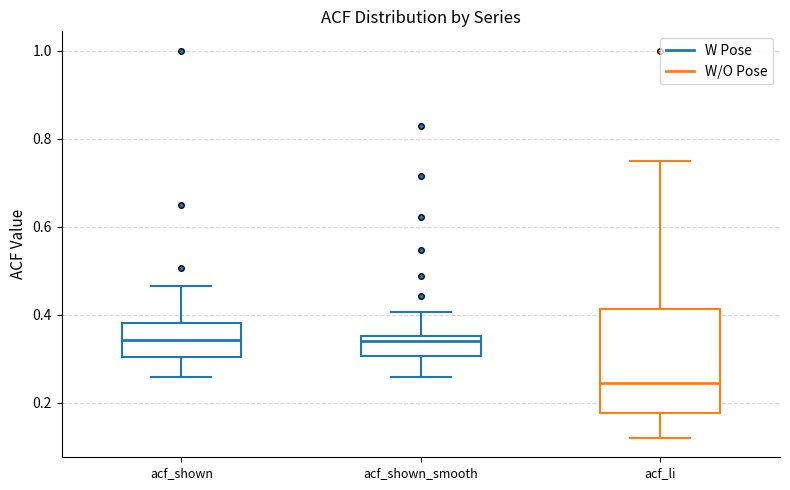

Reading left to right, transcribe this box plot: for each box, give where its median line is, the range the box spans, and where its two whiskers end, as read against the y-axis. The values are not printed on the chart, so give them approximately, as read against the axis.

acf_shown: median 0.34, box 0.30 to 0.38, whiskers 0.26 to 0.46
acf_shown_smooth: median 0.34, box 0.30 to 0.36, whiskers 0.26 to 0.40
acf_li: median 0.24, box 0.18 to 0.42, whiskers 0.12 to 0.74